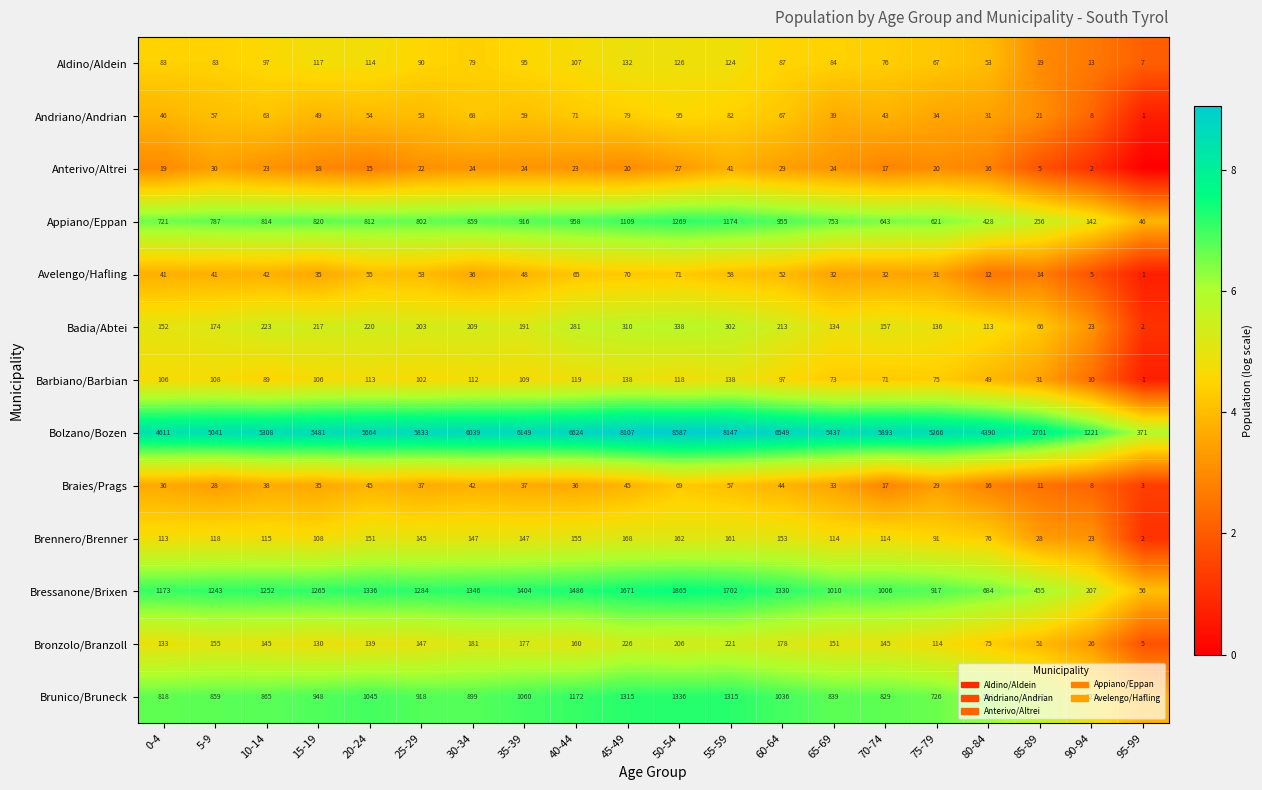

Is it true that Avelengo/Hafling equals 6.0 at 20-24?

False